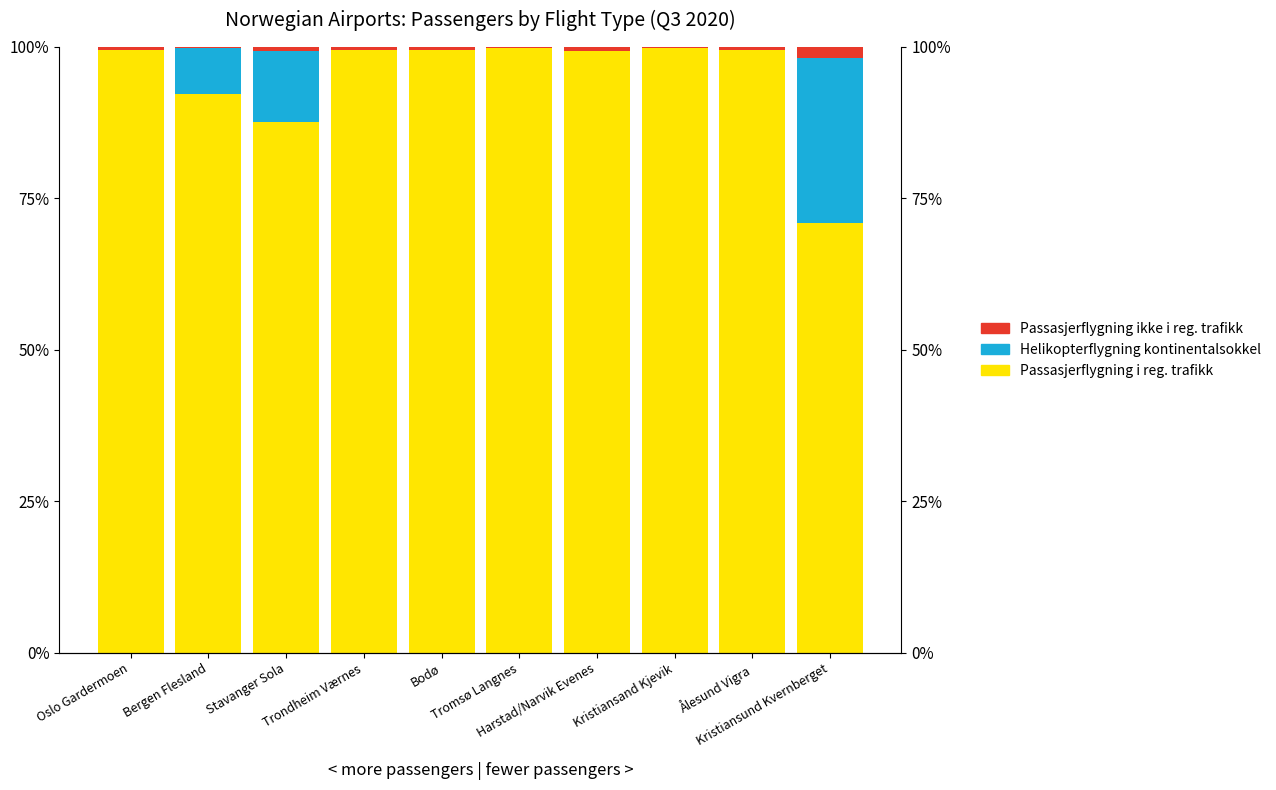

What is the total value across all series at Tromsø Langnes?

100.0